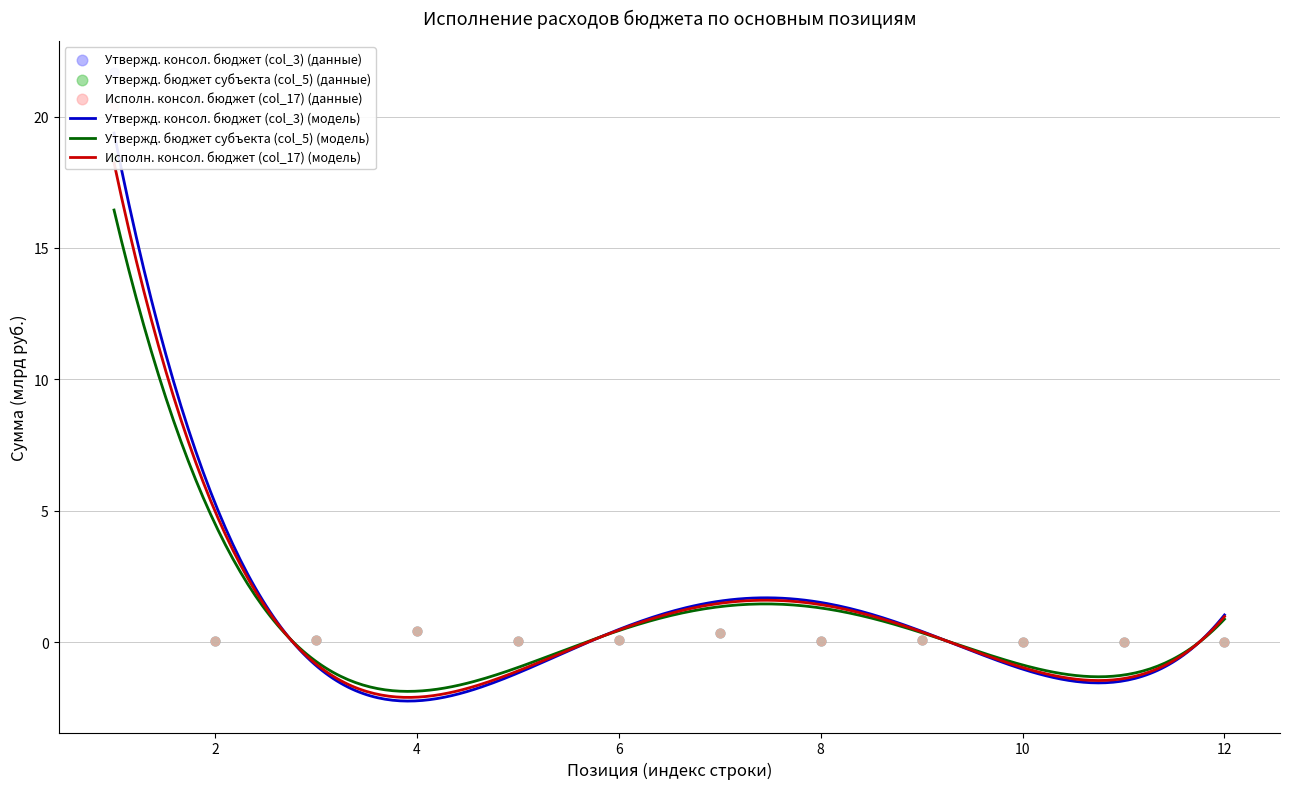

At how many categories does at least one series exceed 16?

1